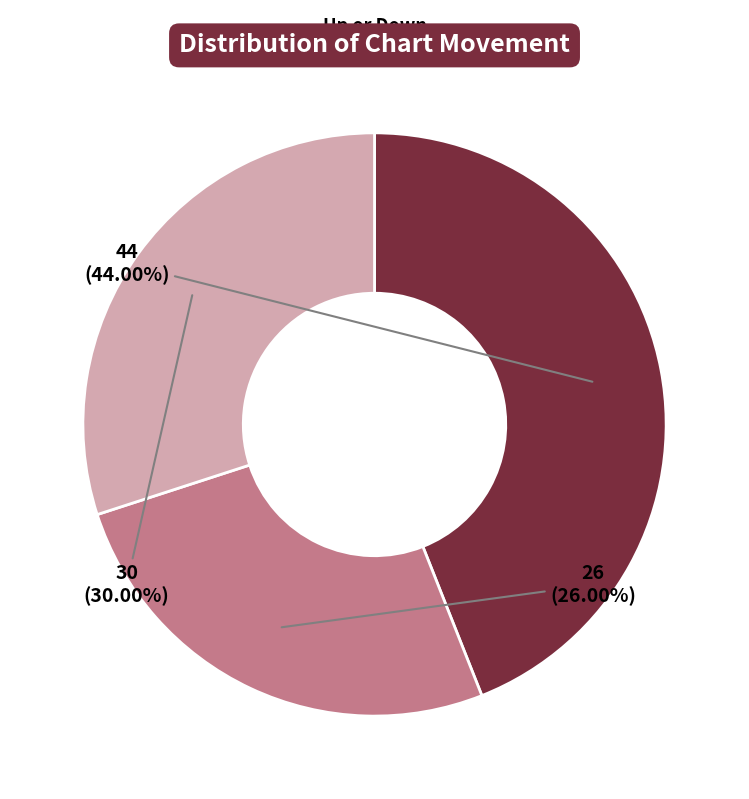

What is the ratio of the value at up to the value at -?

1.5